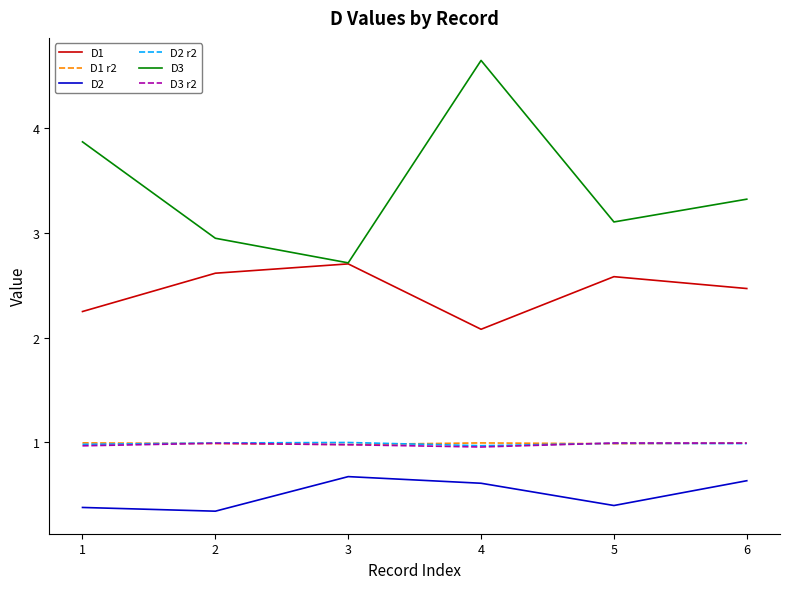

What are all the series names shown in the legend?

D1, D1 r2, D2, D2 r2, D3, D3 r2